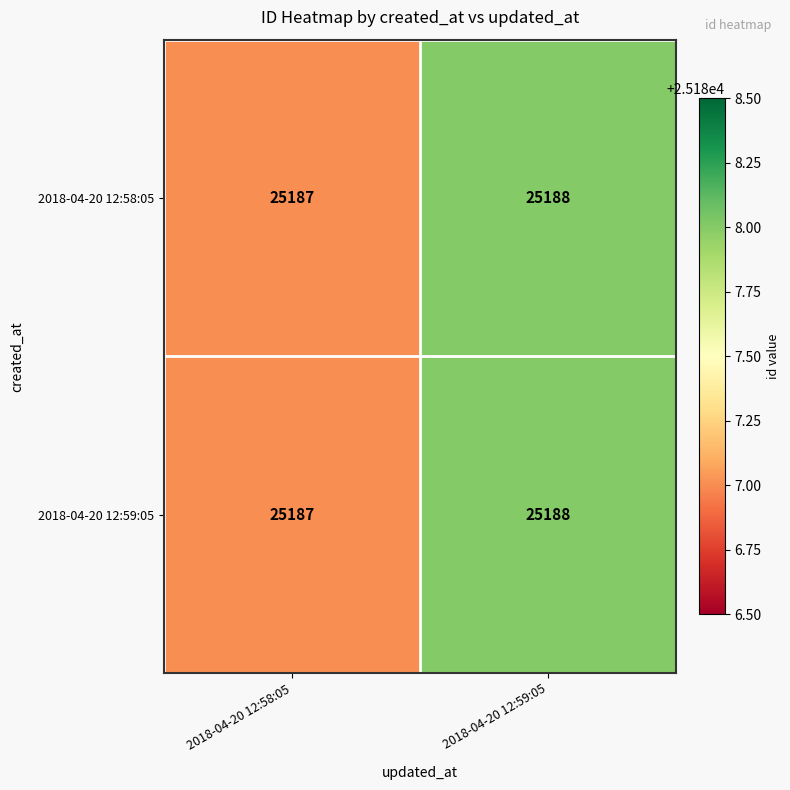

The 2018-04-20 12:59:05 series shows 15026 at 2018-04-20 12:59:05. True or false?

False